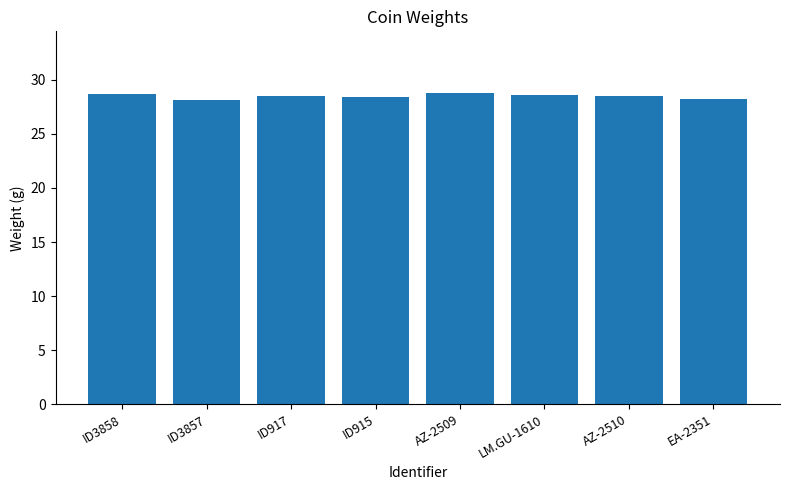

How many bars are there in total?

8